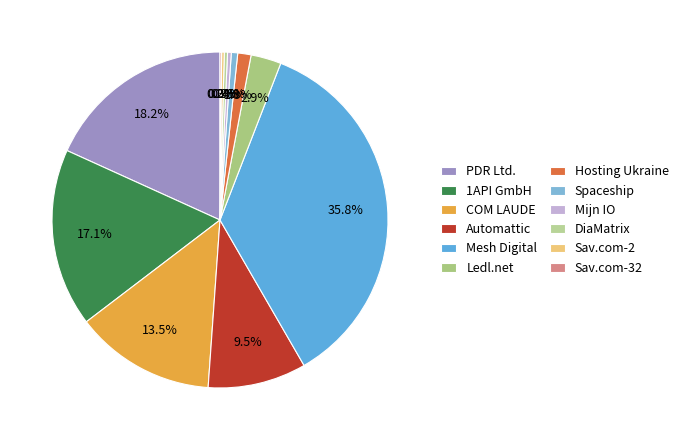

Rank the categories by value from highest to lowest.

Mesh Digital Limited, PDR Ltd. d/b/a PublicDomainRegistry.com, 1API GmbH, Nom-iq Ltd. dba COM LAUDE, Automattic Inc., Ledl.net GmbH, Hosting Ukraine LLC, Spaceship, Inc., Mijn InternetOplossing B.V., DiaMatrix C.C., Sav.com, LLC - 2, Sav.com, LLC - 32